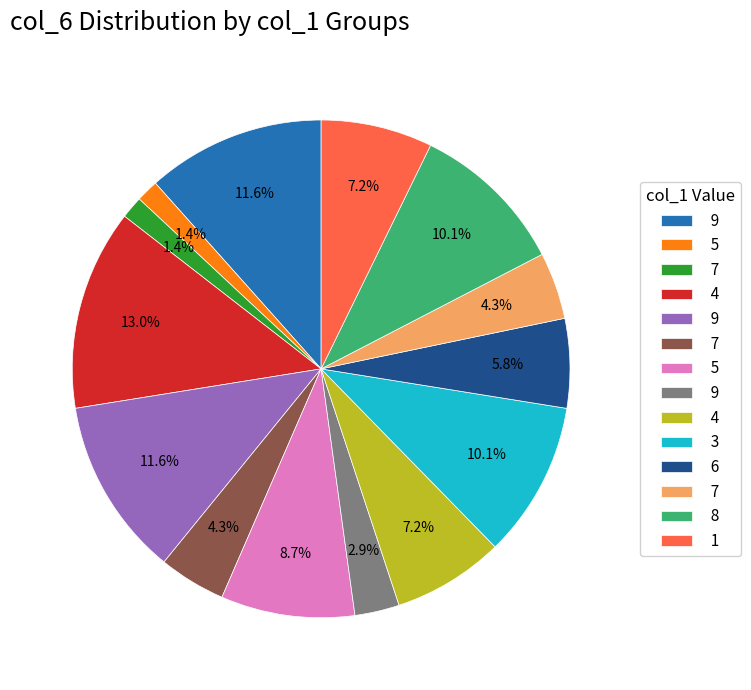

Does any single category account for the majority?

No